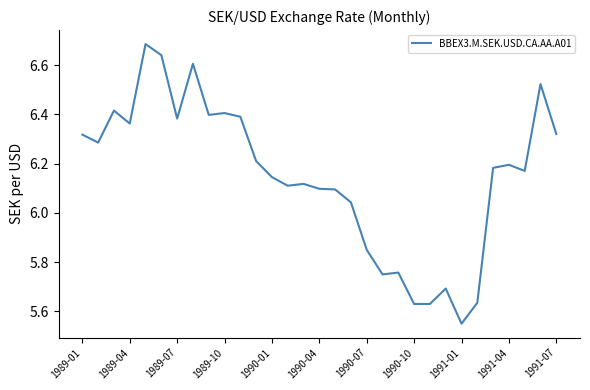

What is the difference between the maximum and minimum values?

1.1